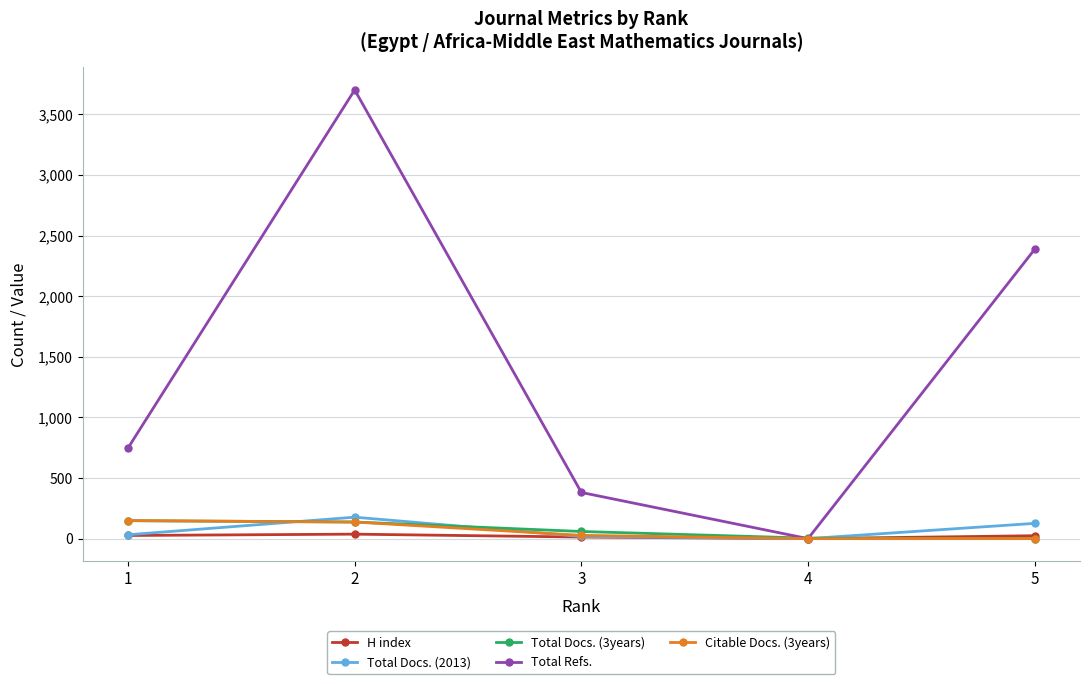

What is the difference between the maximum and minimum values in the H index series?

37